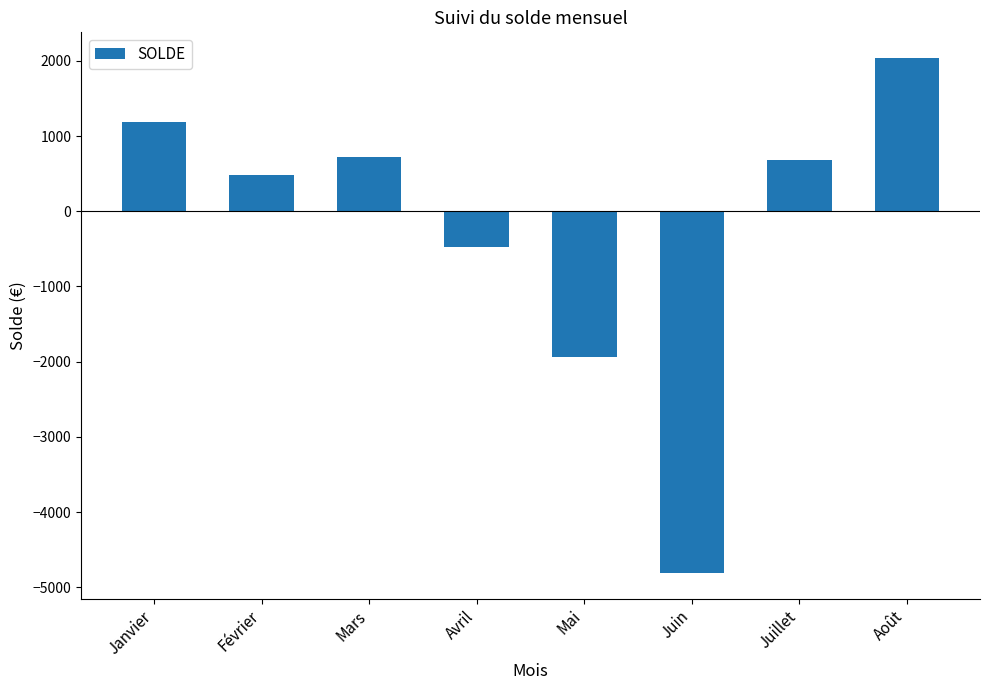

What is the change in value from Février to Août?

+1549.4